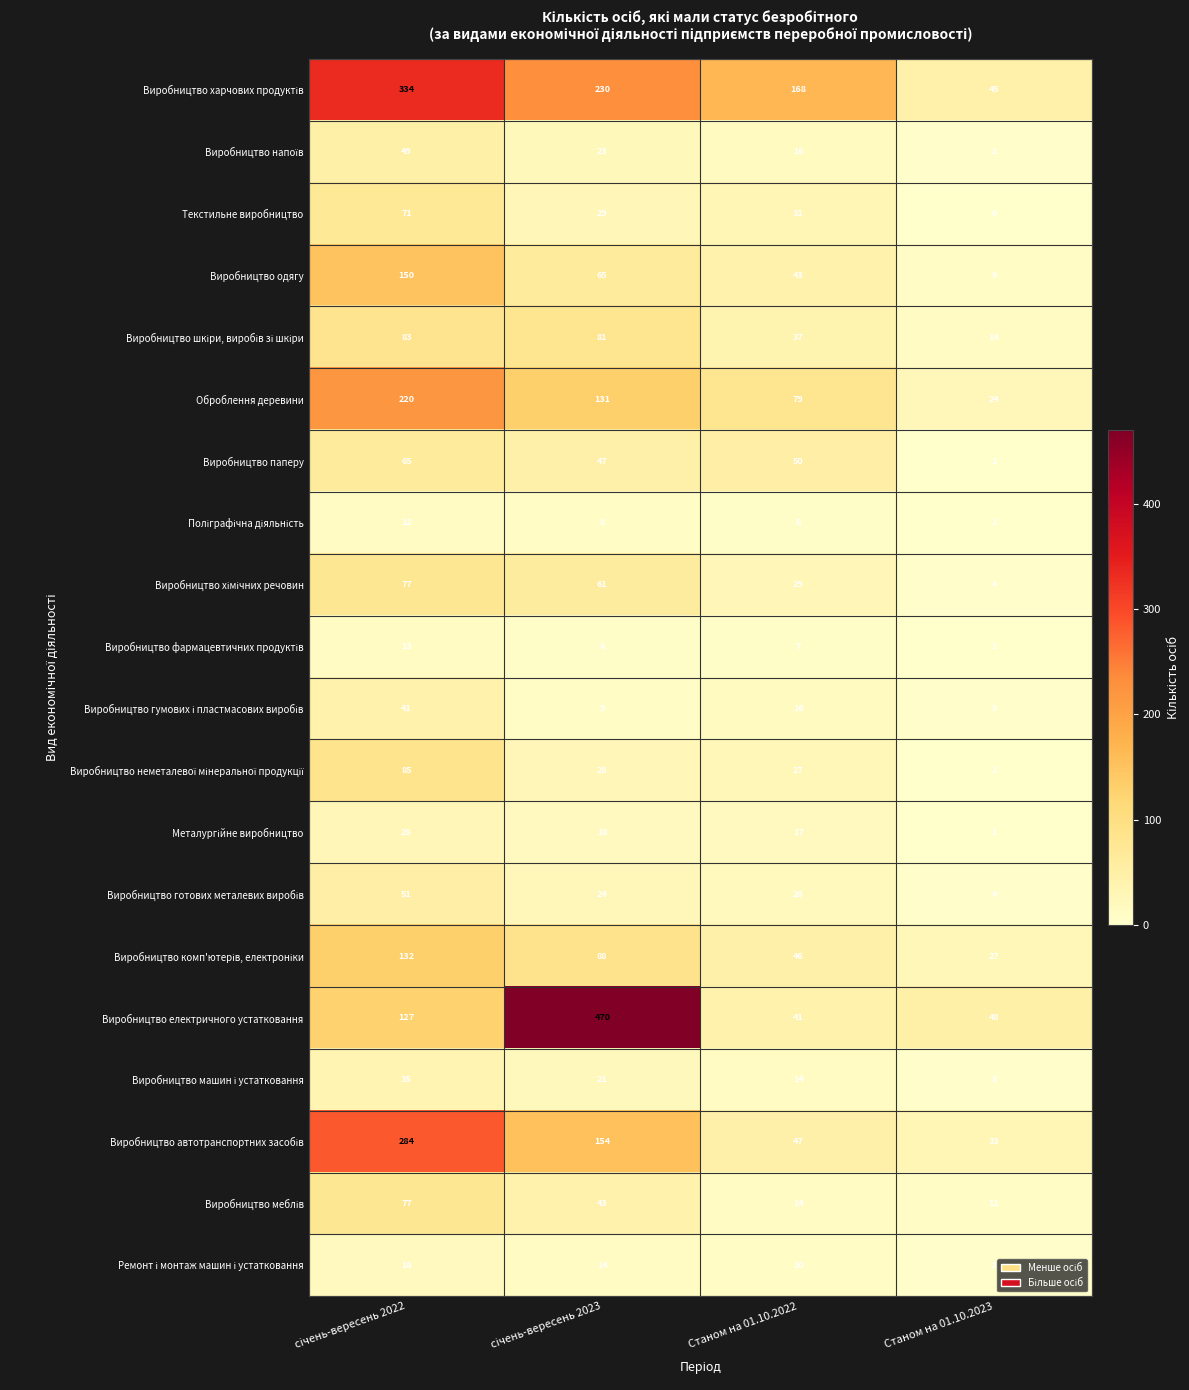

Which series has the widest spread of values?

Виробництво електричного устатковання